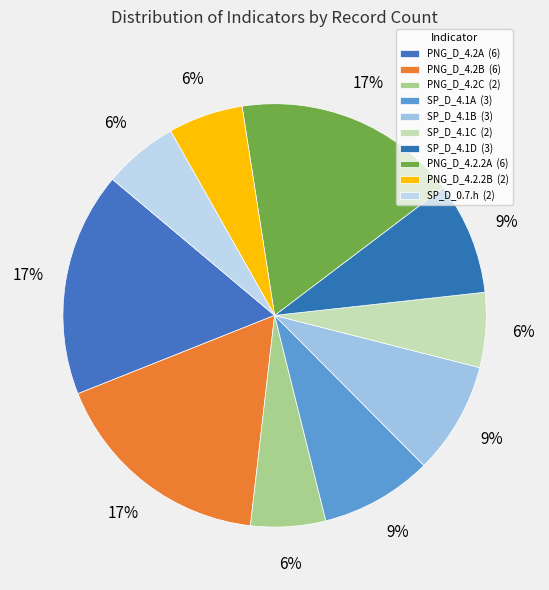

Which category has the biggest portion of the pie?

PNG_D_4.2A